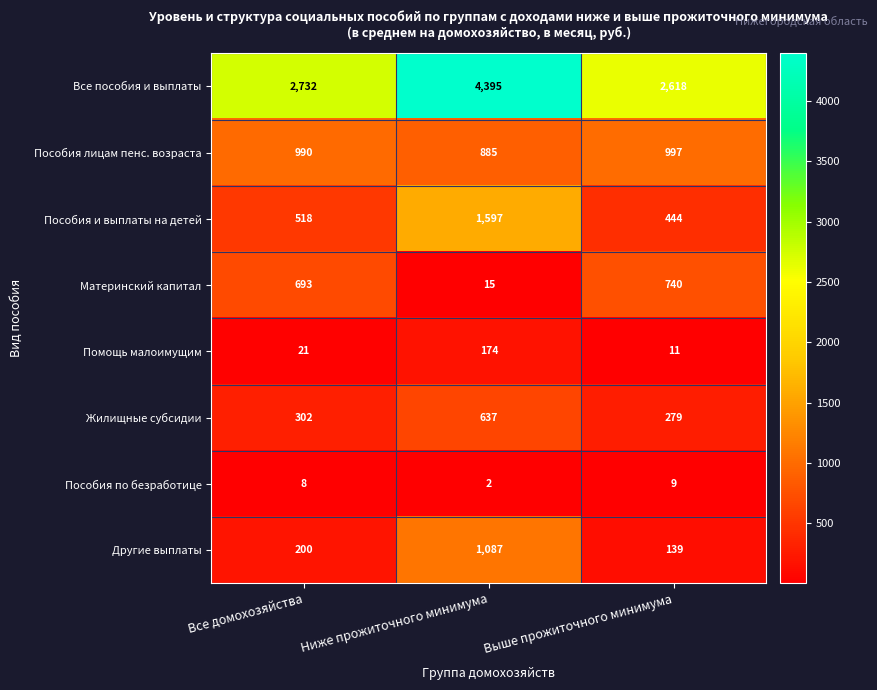

What is the spread (max minus min) of values at Ниже прожиточного минимума?

4393